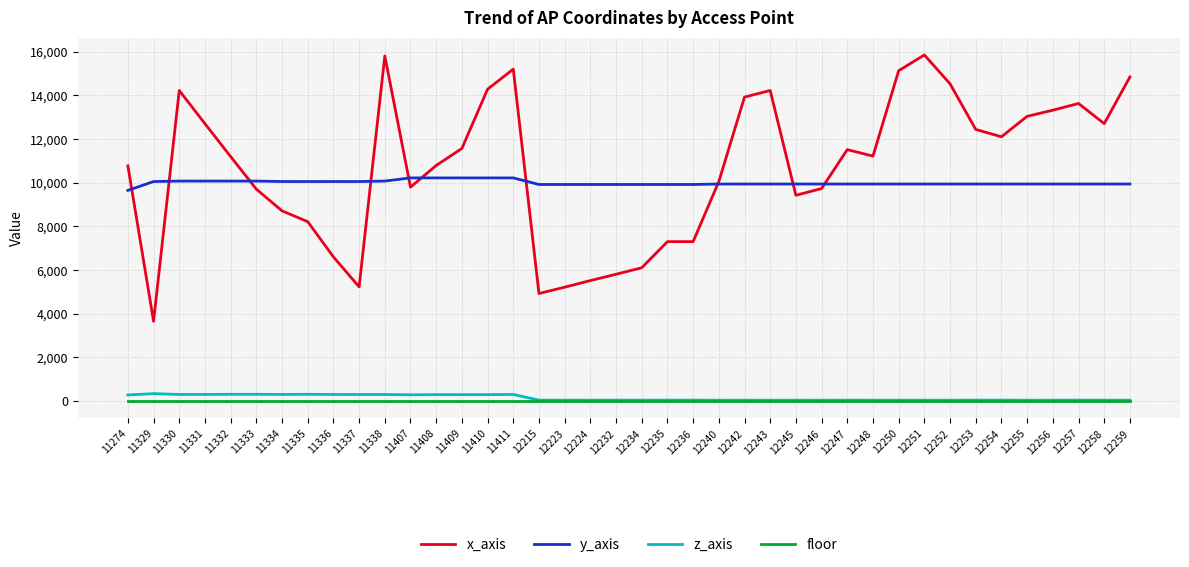

Is this an area chart (filled region under the line)?

No